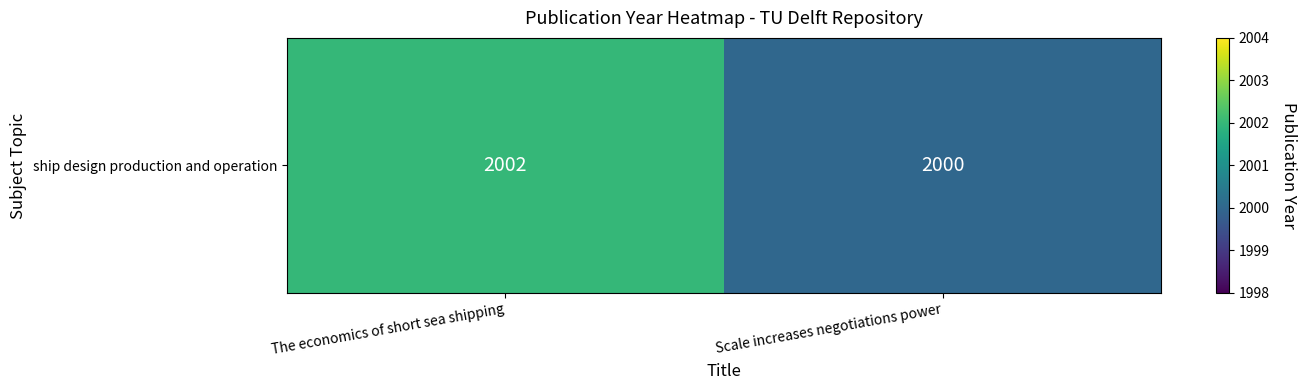

Which has a higher value, The economics of short sea shipping or Scale increases negotiations power?

The economics of short sea shipping